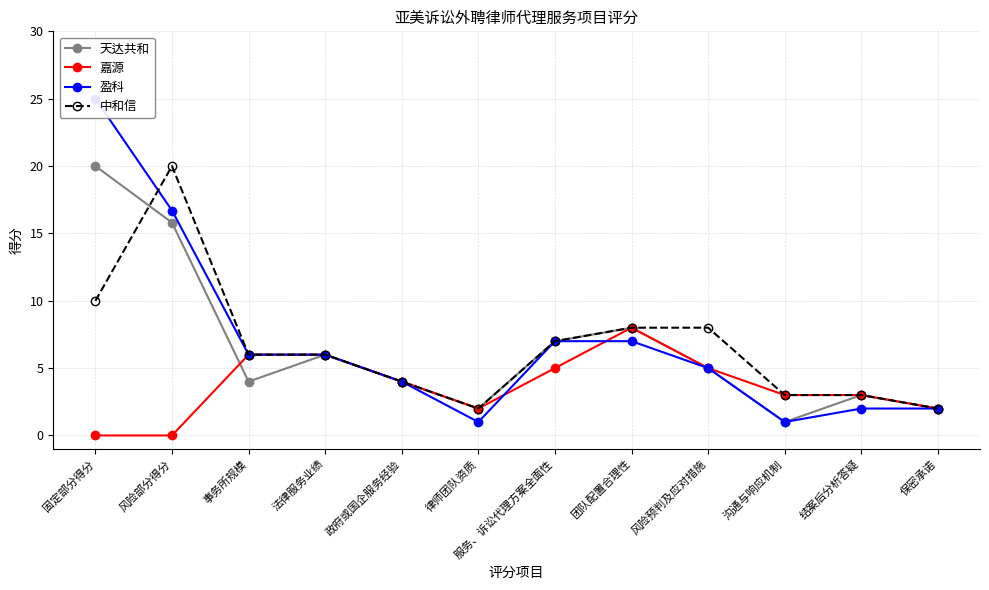

Is this an area chart (filled region under the line)?

No